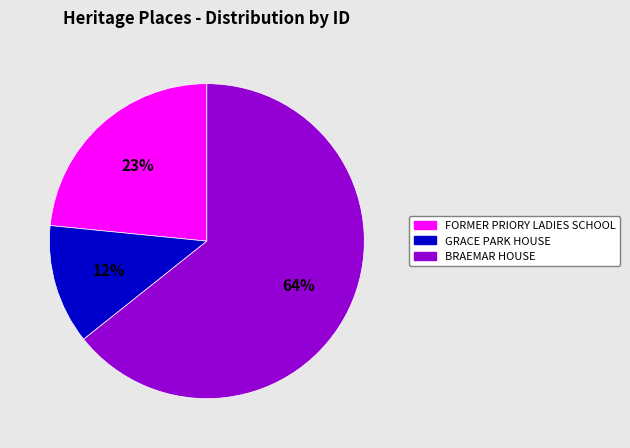

How many slices are in this pie chart?

3